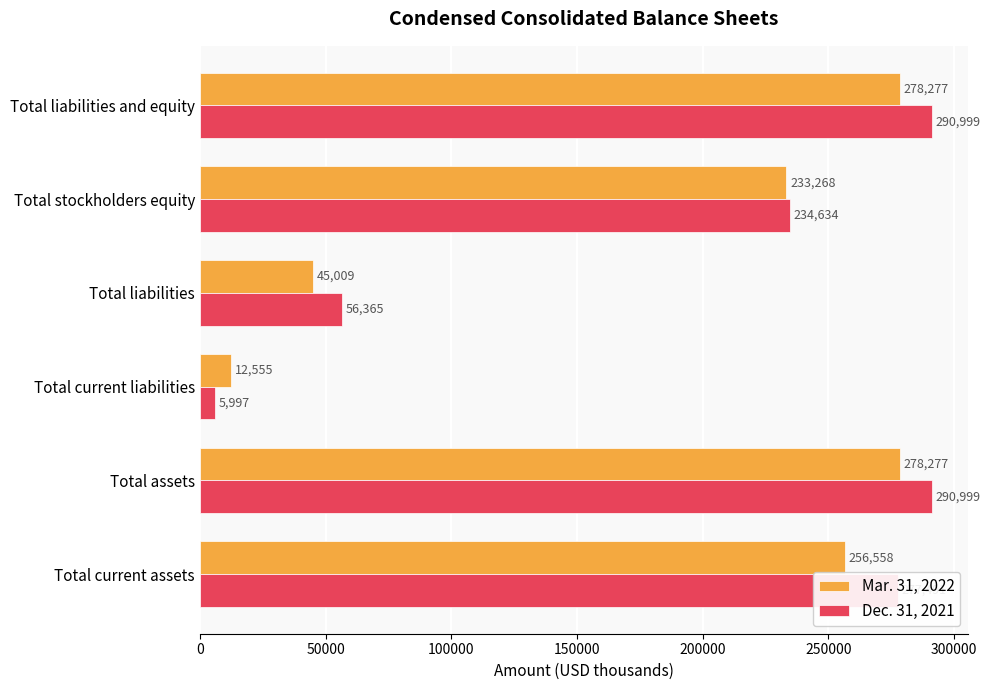

At which label is Mar. 31, 2022 closest to 145416?

Total stockholders equity